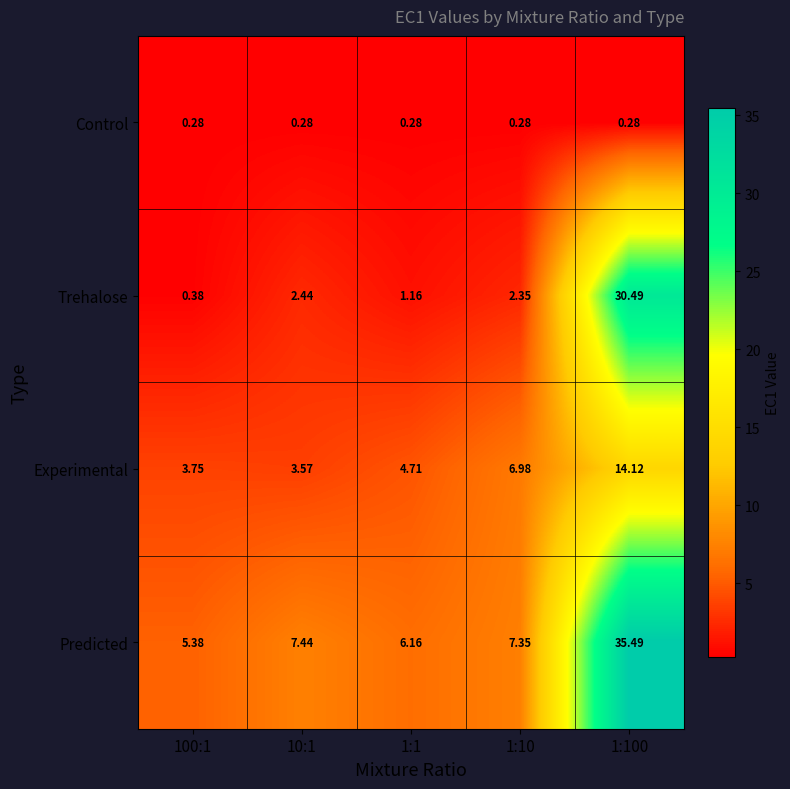

Rank the series at 1:1 from lowest to highest value.

Control, Trehalose, Experimental, Predicted